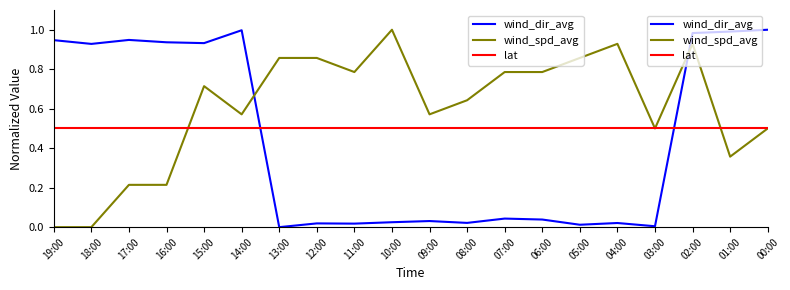

What is the sum of all wind_spd_avg values?

12.1